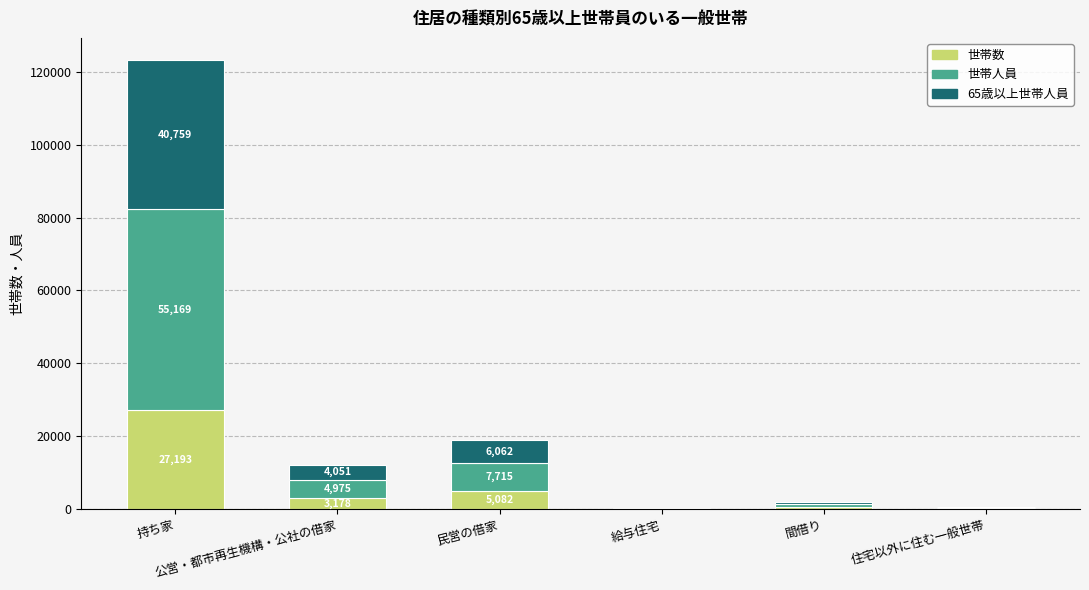

What is the sum of all 世帯数 values?

36261